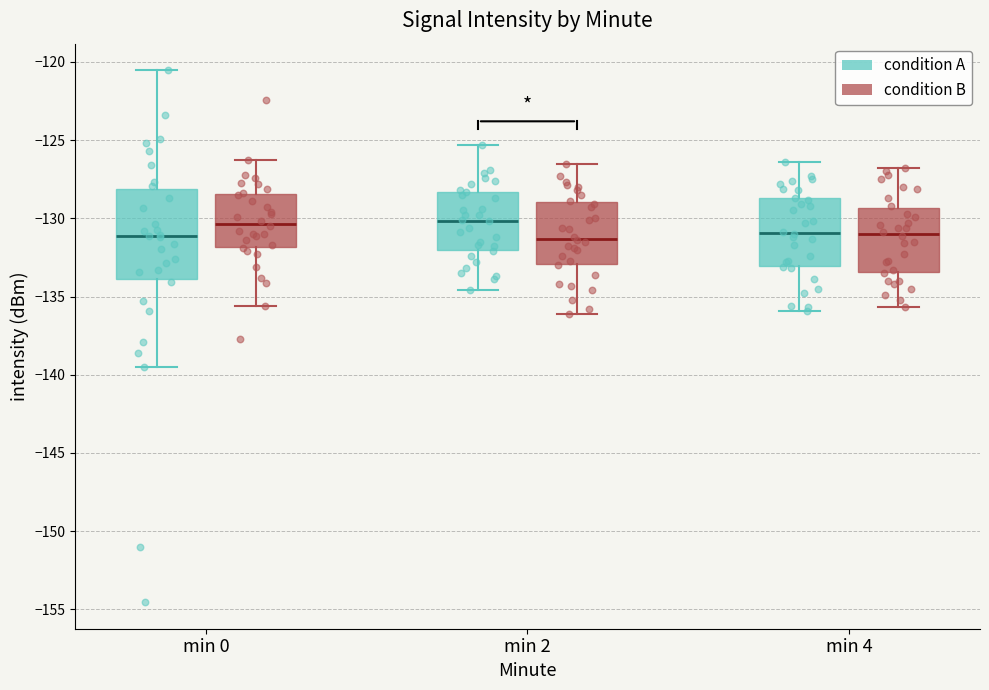

Comparing the boxes themselves (not the whiskers), which one is the tallest?

min 0 (condition A)